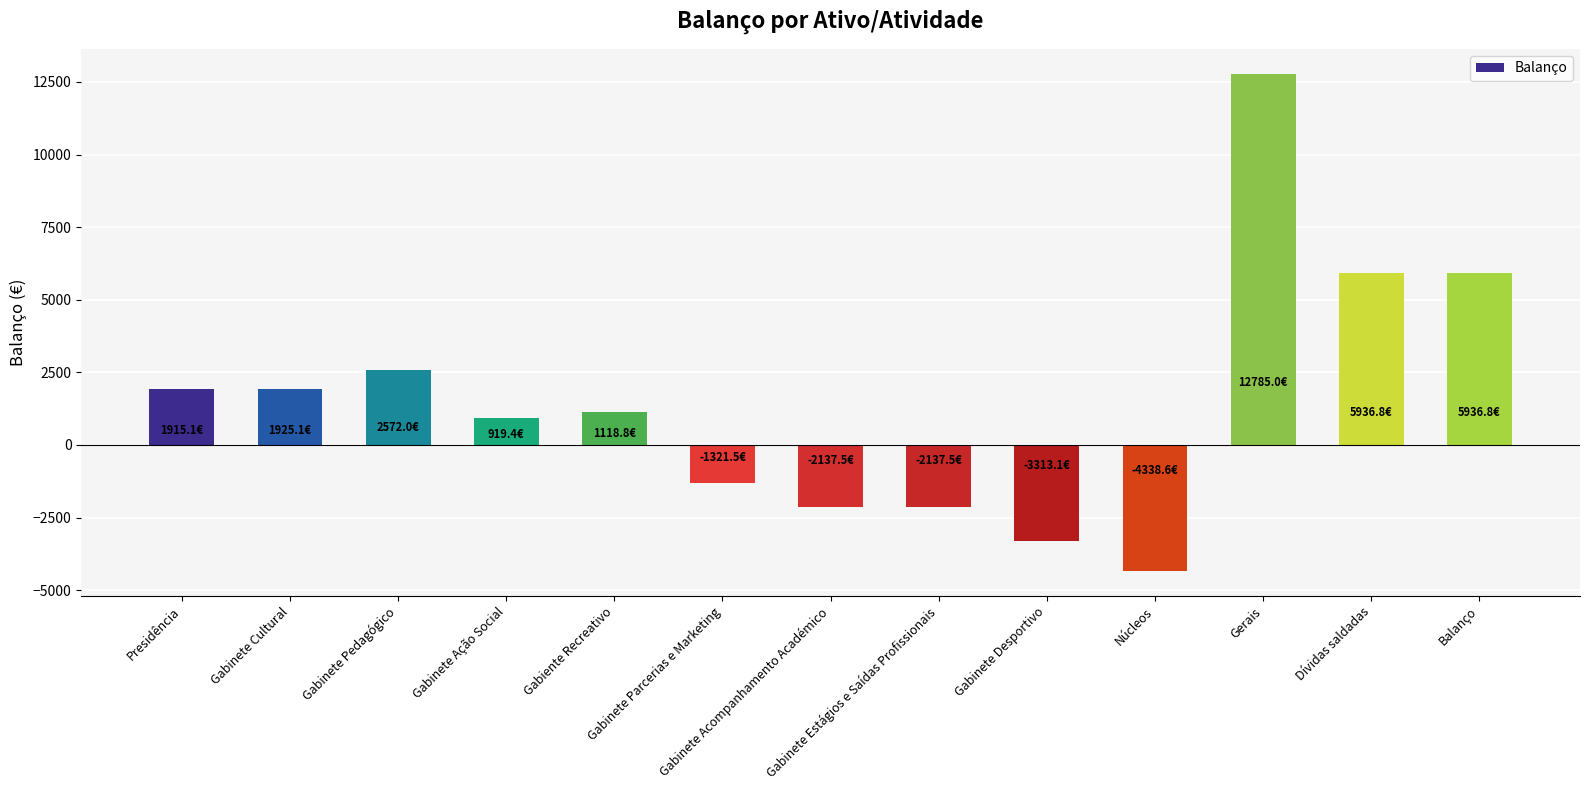

What is the value of the 2nd bar from the left?

1925.1